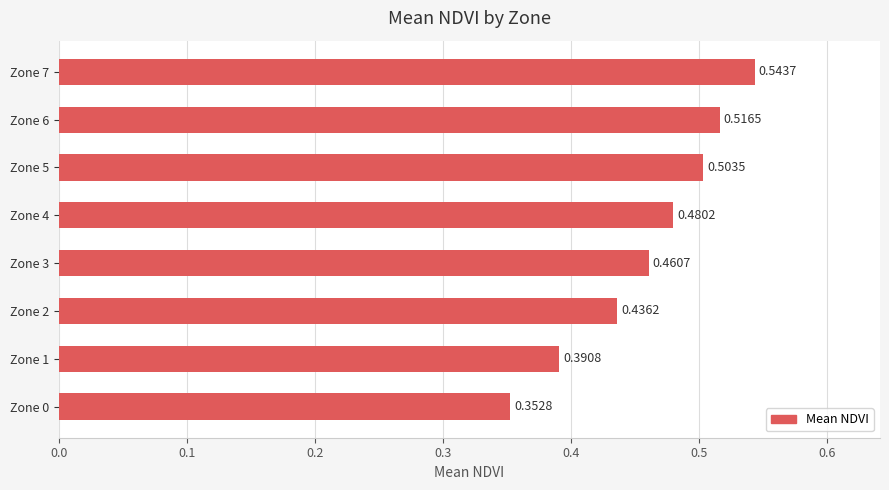

Are the bars grouped side by side (vs. stacked)?

No